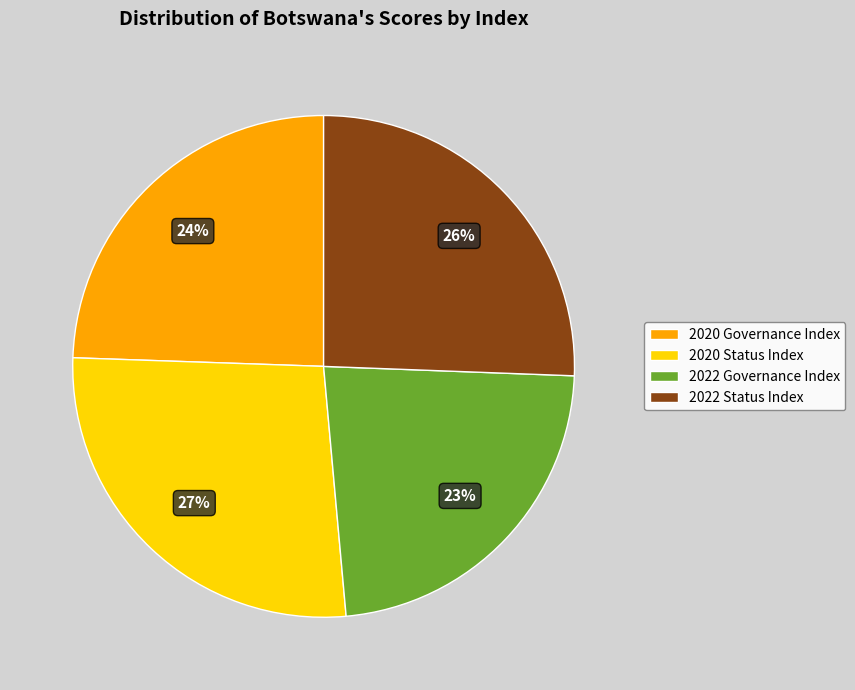

Is the sum of 2022 Governance Index and 2022 Status Index greater than half?

No